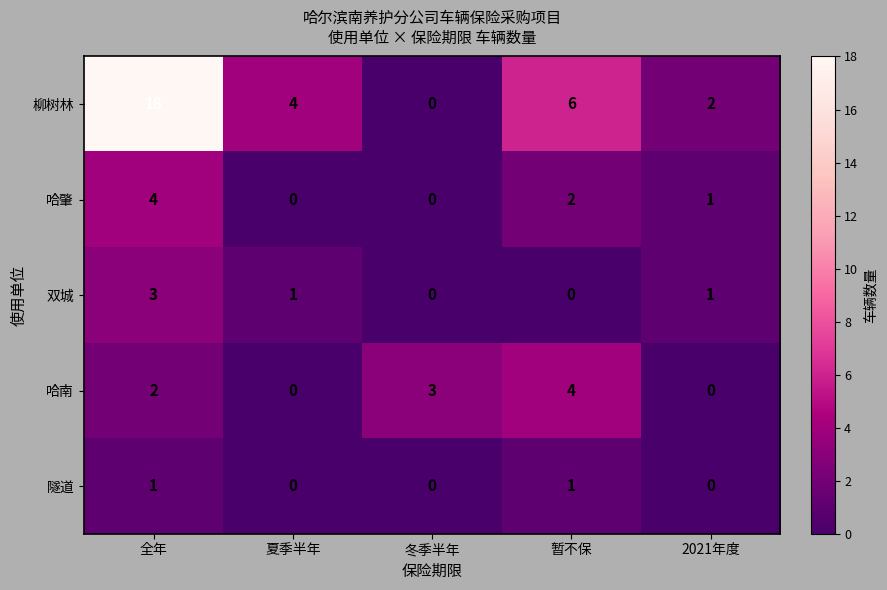

The value of 哈南 at 全年 is 2. True or false?

True